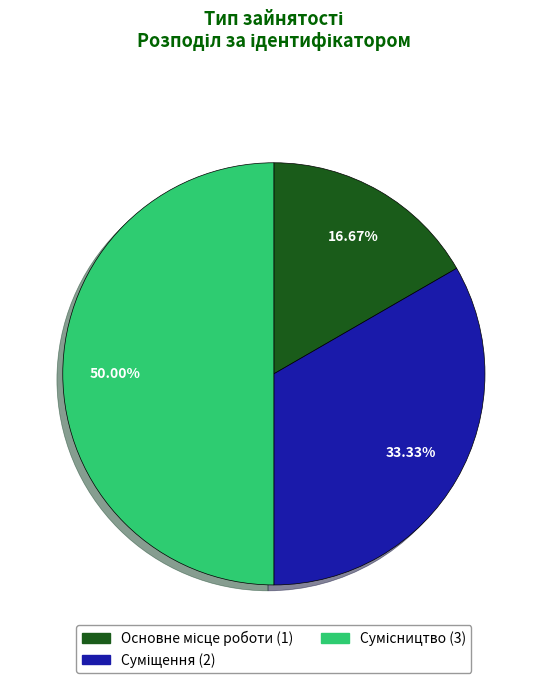

What percentage do Суміщення and Сумісництво together represent?

83.3%